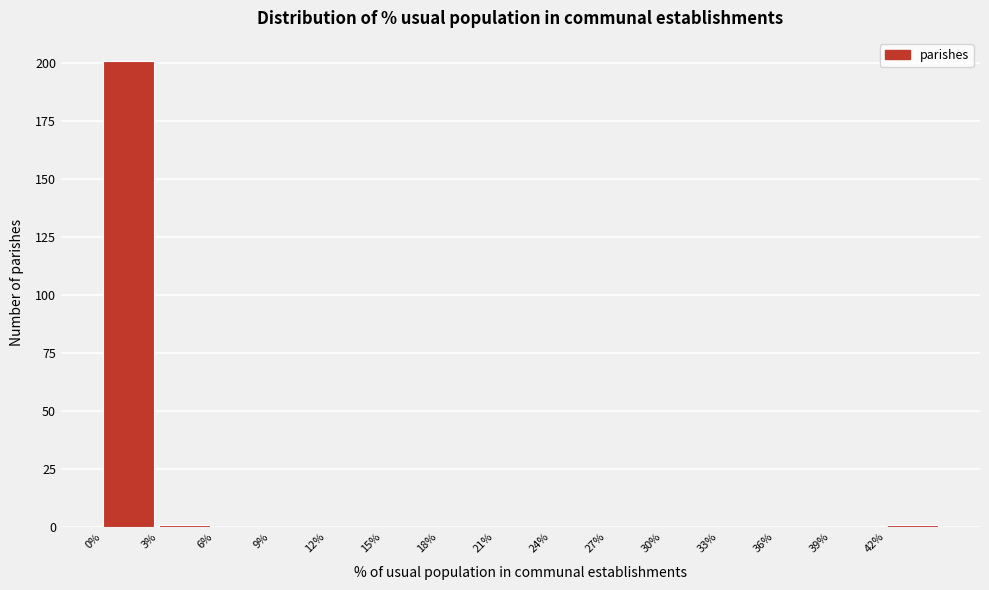

Reading left to right, list every bar in this chart as the range it spans on the x-axis followed by its height. The values are not printed on the chart, so give them approximately, as read against the axis.

0 to 3: 200
3 to 6: under 5
6 to 9: 0
9 to 12: 0
12 to 15: 0
15 to 18: 0
18 to 21: 0
21 to 24: 0
24 to 27: 0
27 to 30: 0
30 to 33: 0
33 to 36: 0
36 to 39: 0
39 to 42: 0
42 to 45: under 5